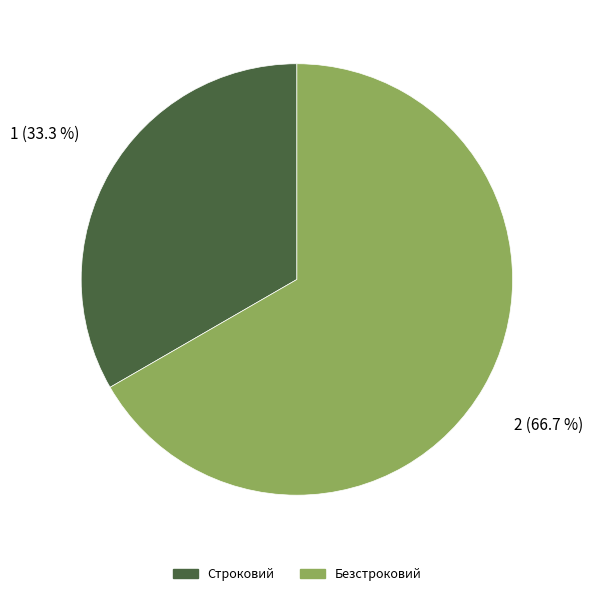

Does Безстроковий account for over 50% of the chart?

Yes